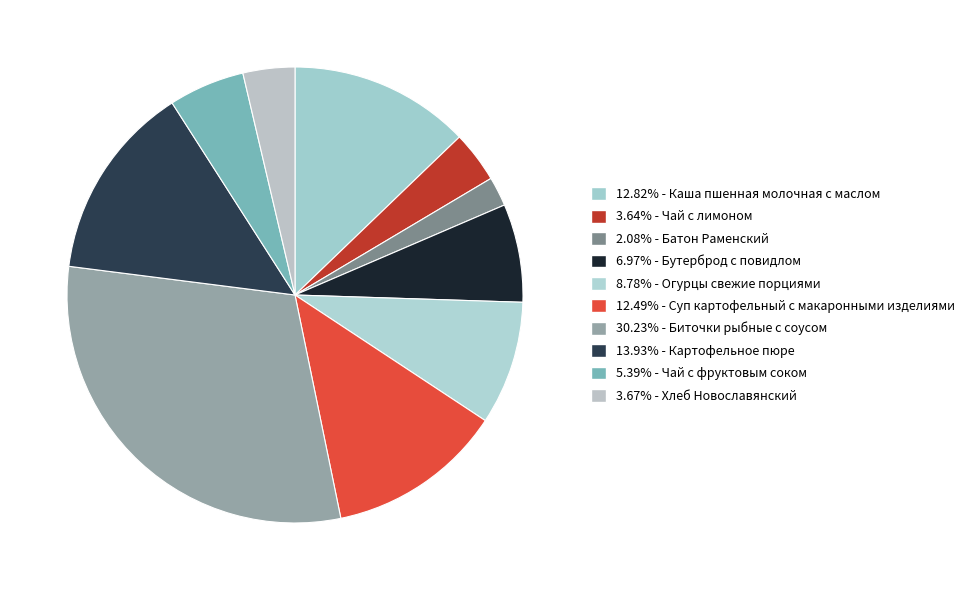

How many segments does this pie chart have?

10